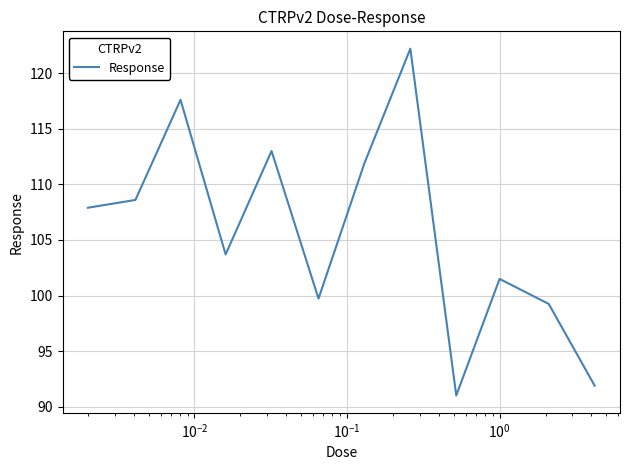

What is the difference between the maximum and minimum values?

31.2